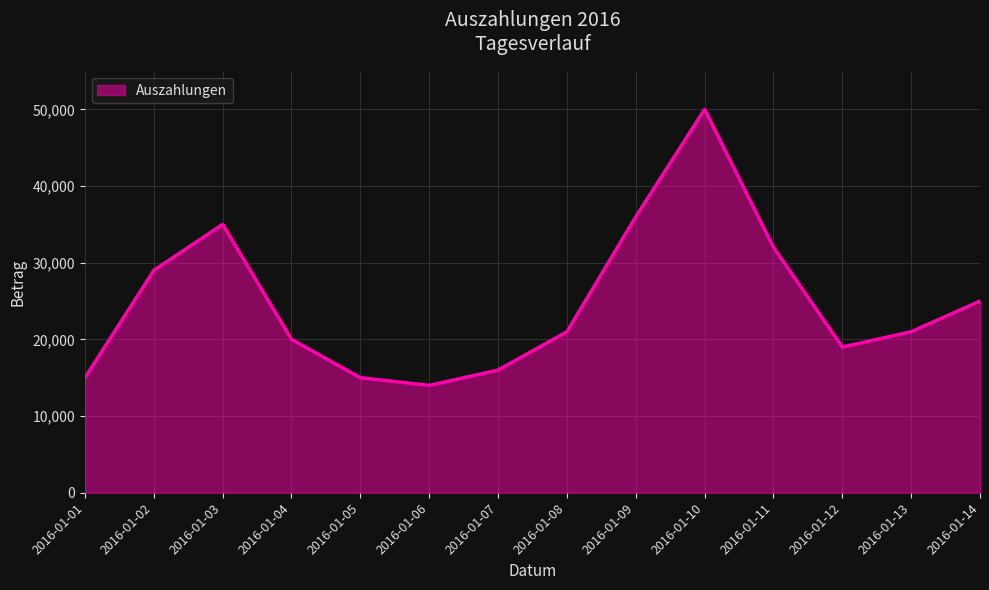

What is the ratio of the value at 2016-01-10 to the value at 2016-01-01?

3.3